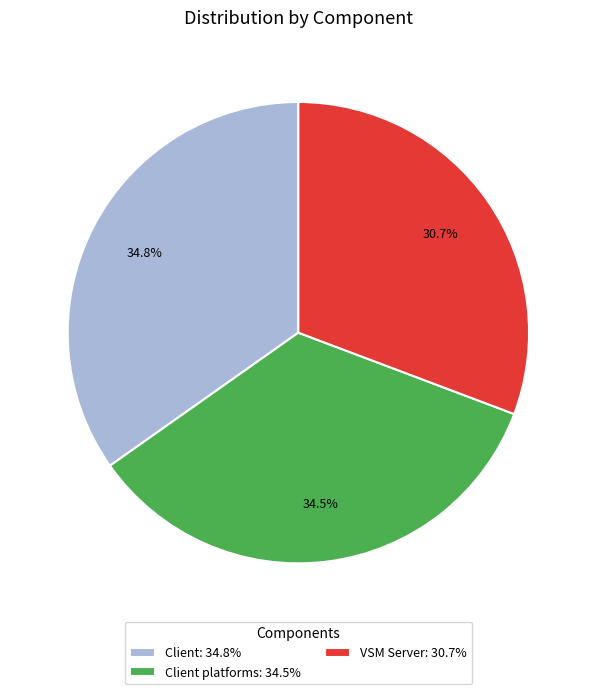

Is there any slice that represents more than half of the pie?

No